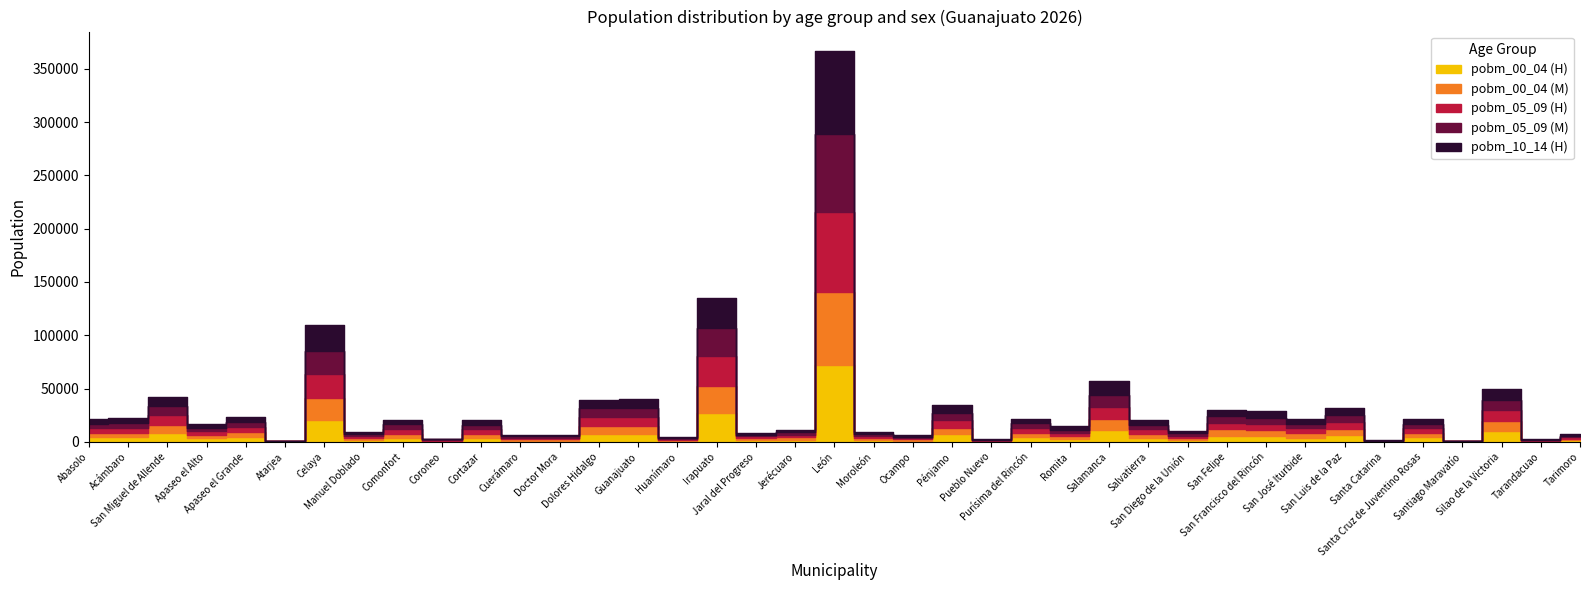

Between which two adjacent categories do pobm_10_14 (H) and pobm_05_09 (M) first intersect?

Santa Catarina and Santa Cruz de Juventino Rosas